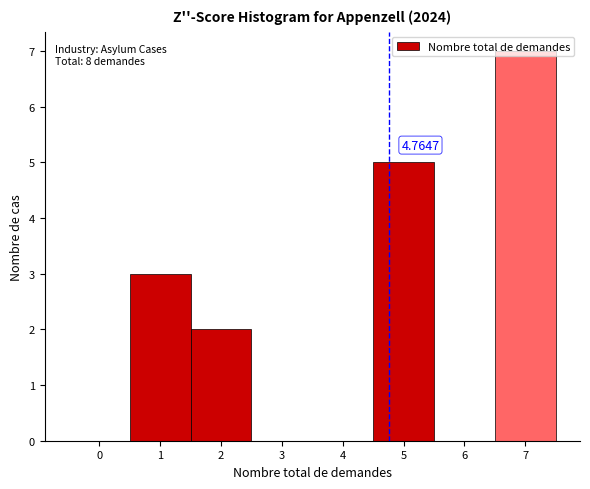

Which range on the x-axis has the tallest bar?

6.5 to 7.5